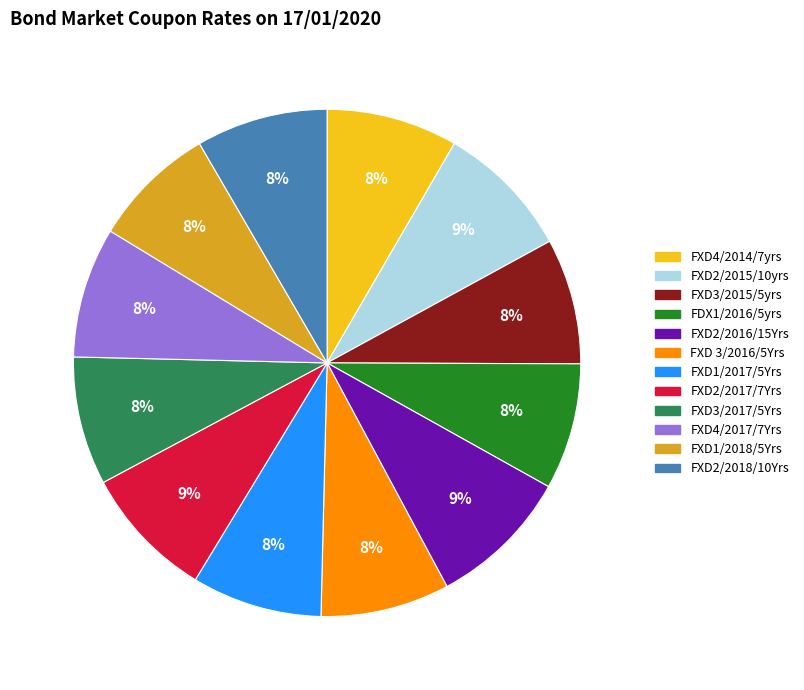

Is there any slice that represents more than half of the pie?

No